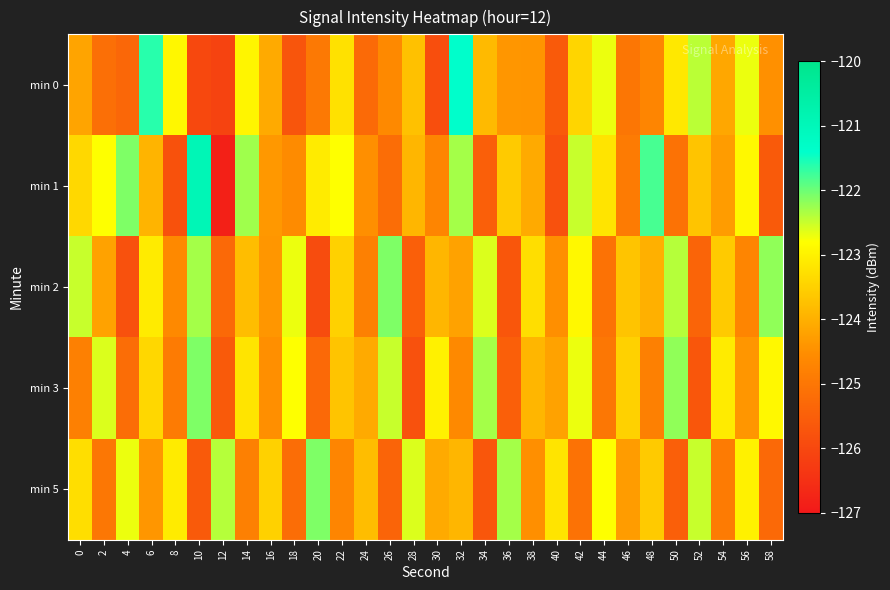

How many data points does each series have?

30